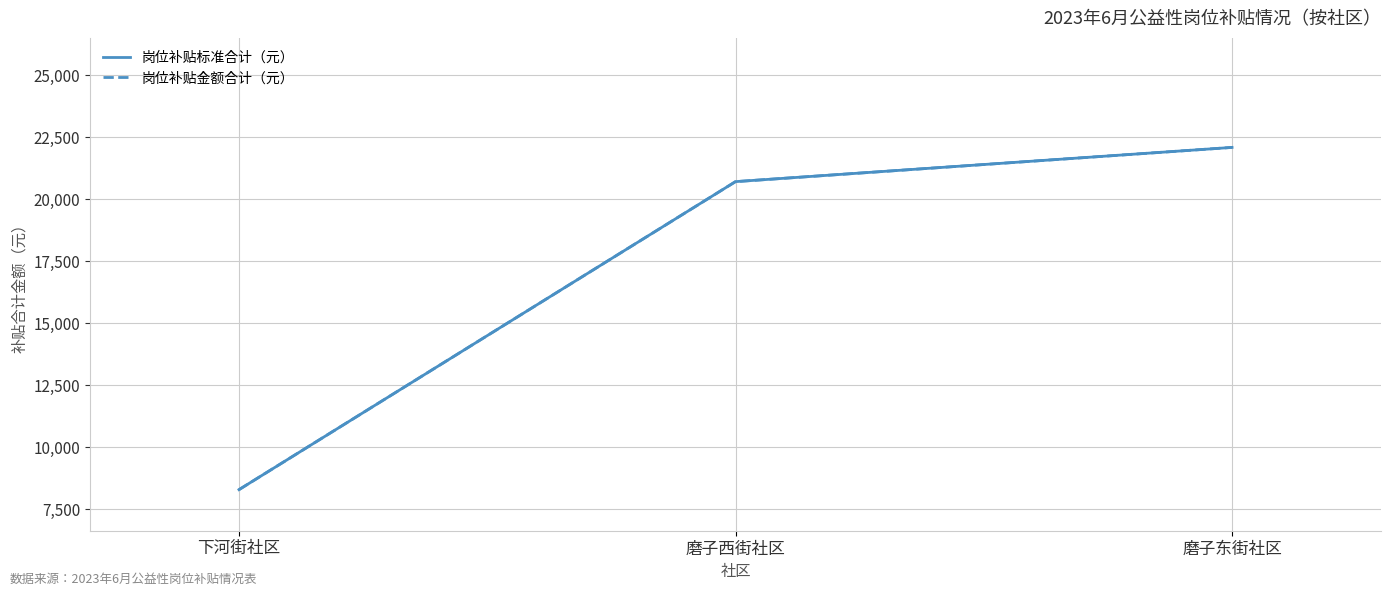

Which series has the widest spread of values?

岗位补贴标准合计（元）